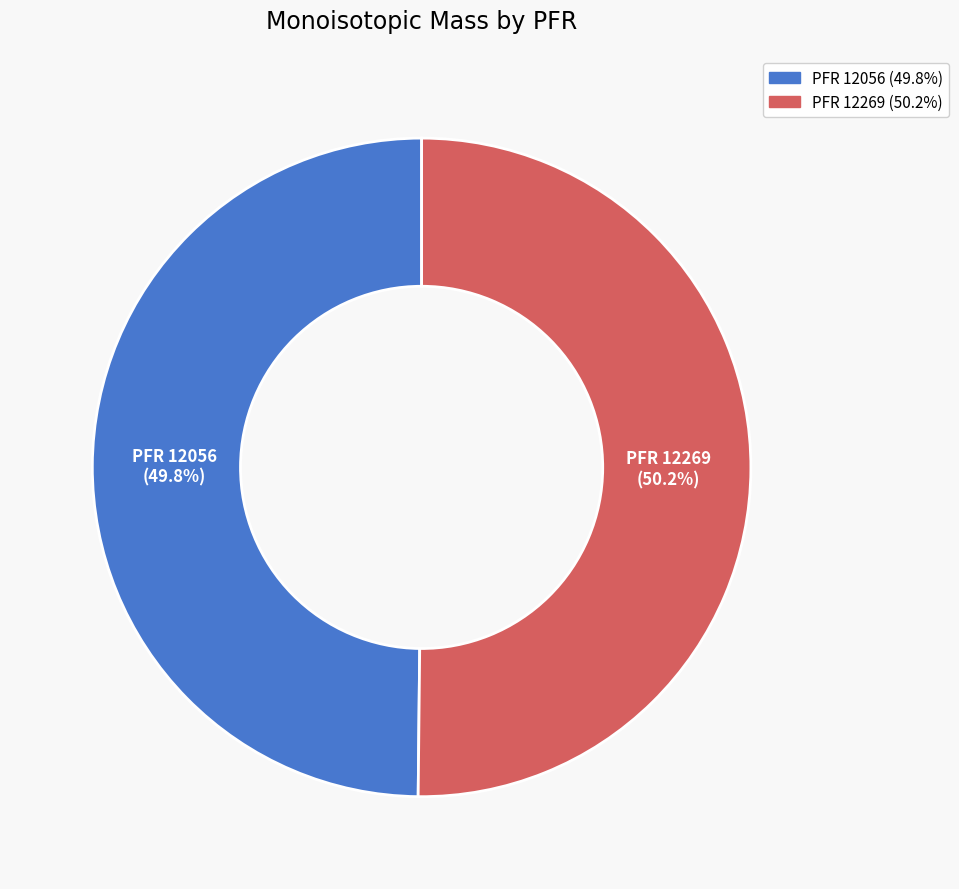

Is the sum of PFR 12269 (50.2%) and PFR 12056 (49.8%) greater than half?

Yes